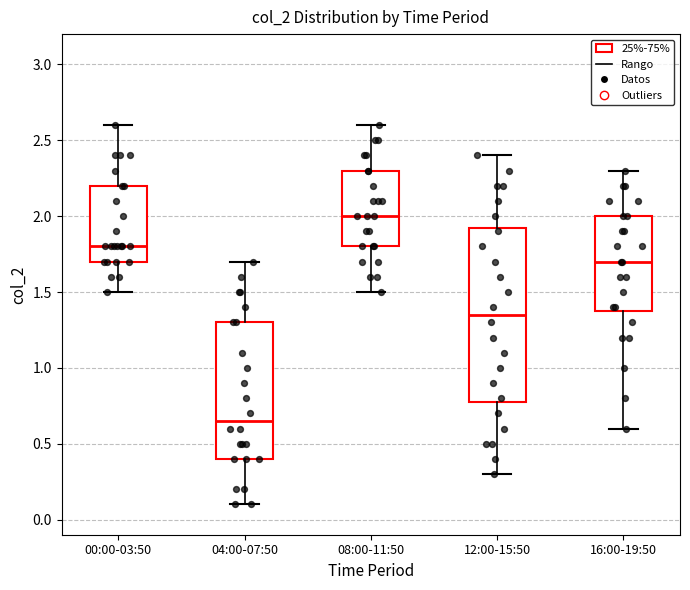

Where does the lower whisker of the box for 16:00-19:50 end on the y-axis? The values are not printed on the chart, so give them approximately, as read against the axis.

0.60